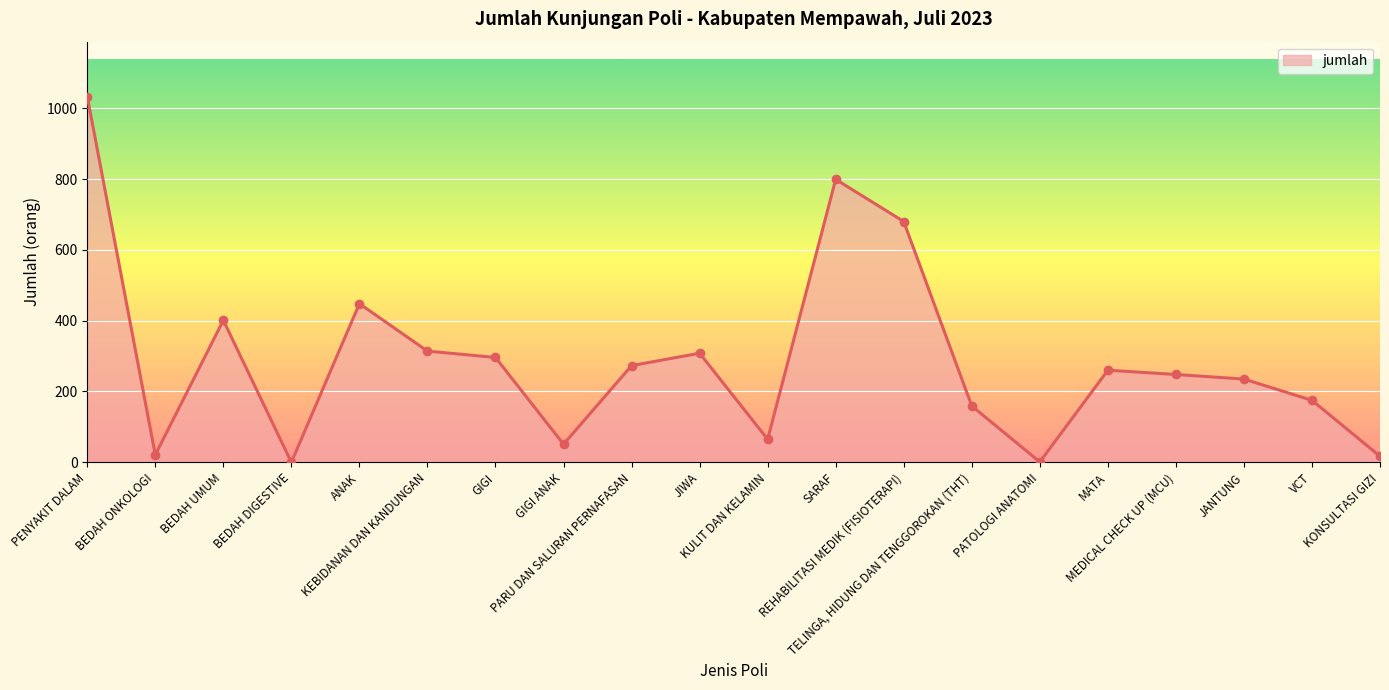

What is the change in value from BEDAH UMUM to KULIT DAN KELAMIN?

-336